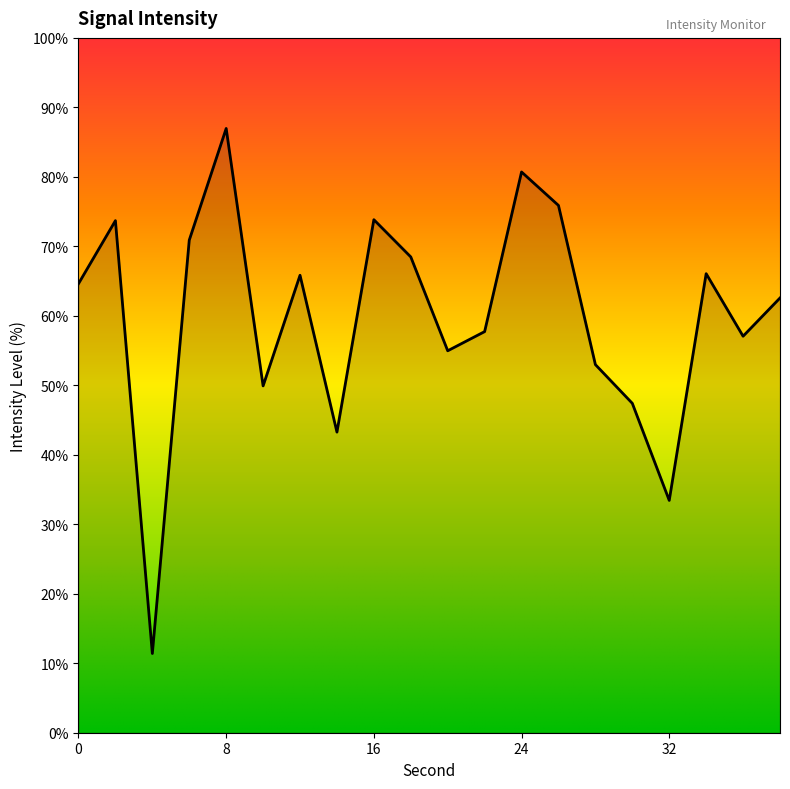

What is the minimum value shown in the chart?

11.4